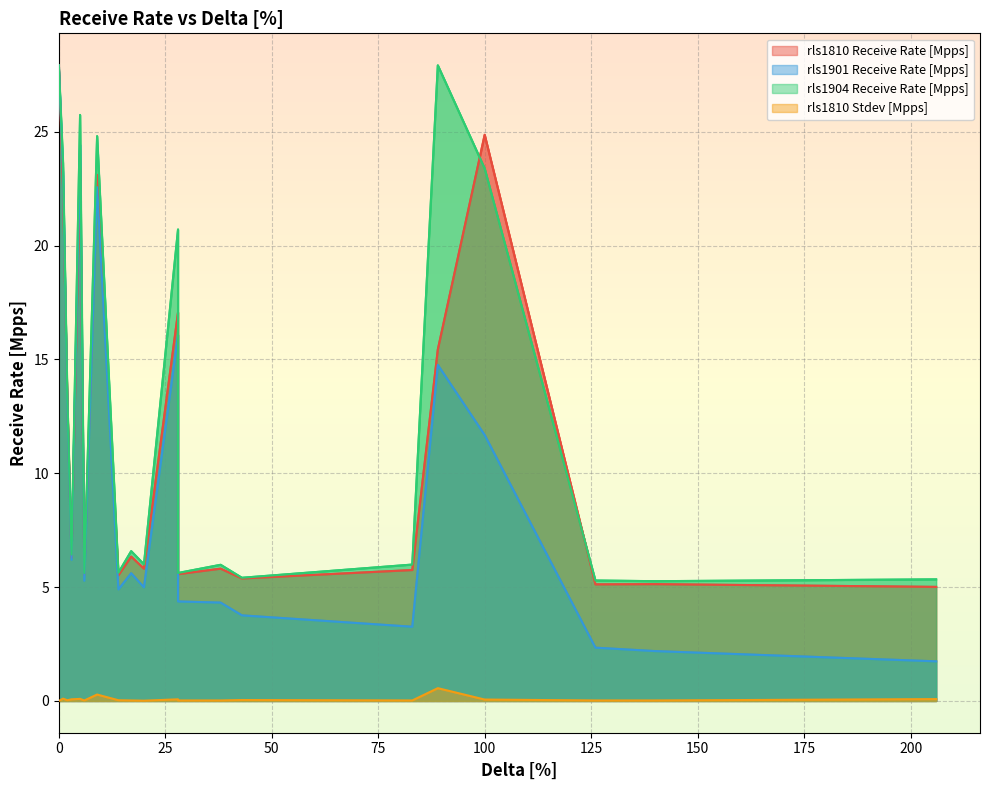

Is it true that rls1810 Stdev [Mpps] equals 0.1 at 3?

True